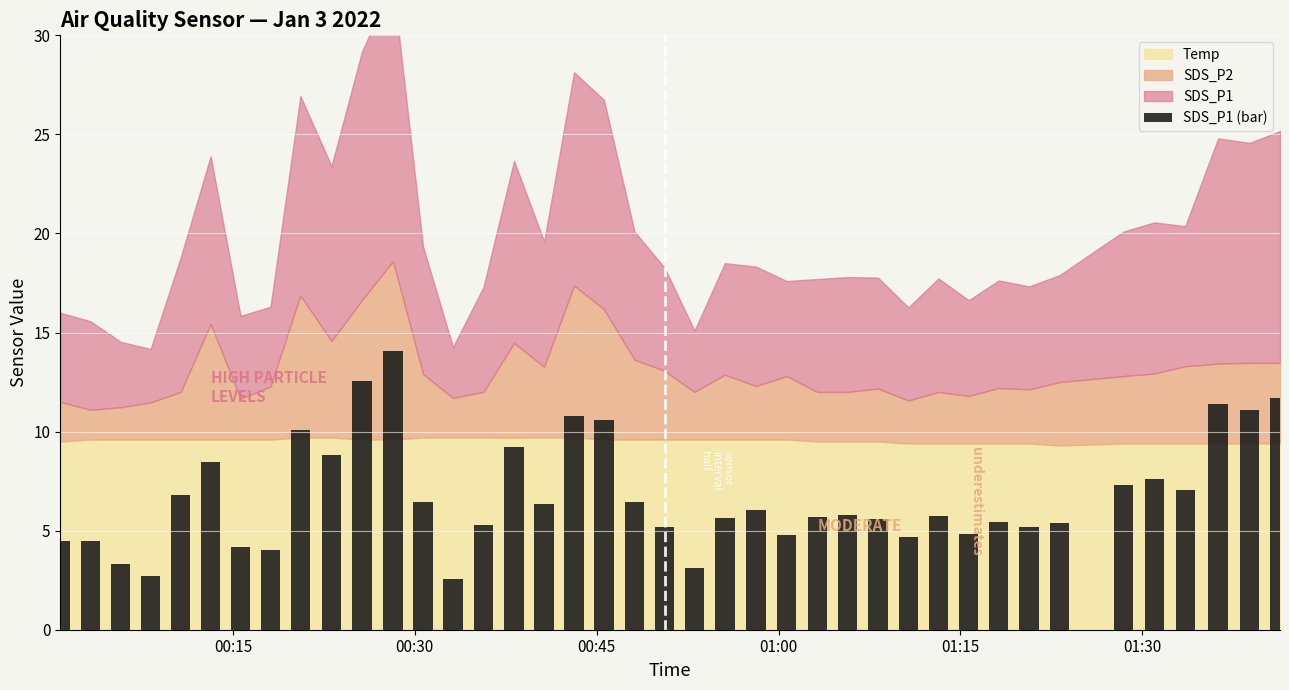

What is the value of the 31st bar from the left?

4.8